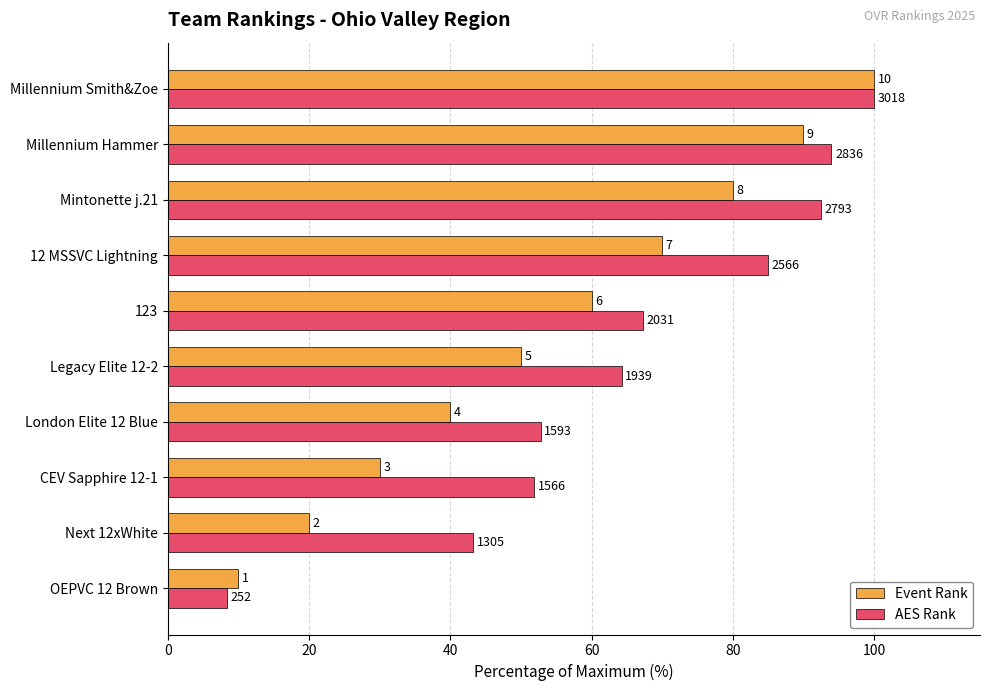

What is the lowest value of the AES Rank series?

8.3